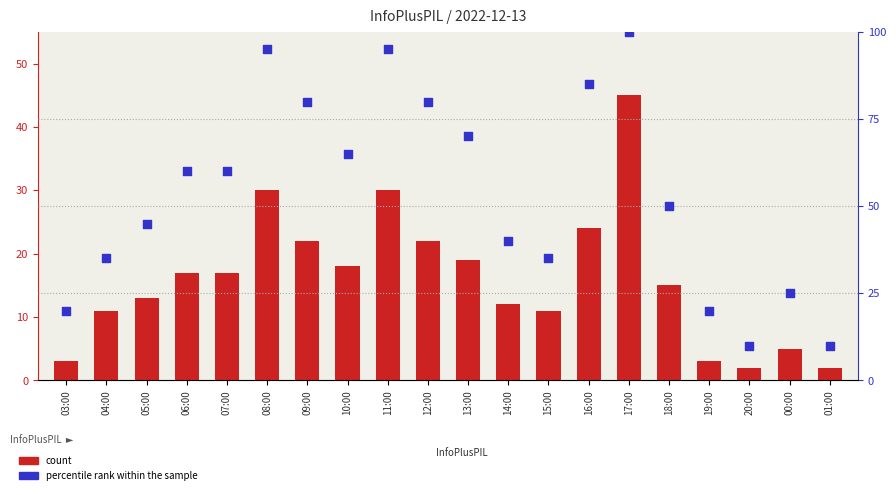

At which category is the sum across all series the highest?

17:00